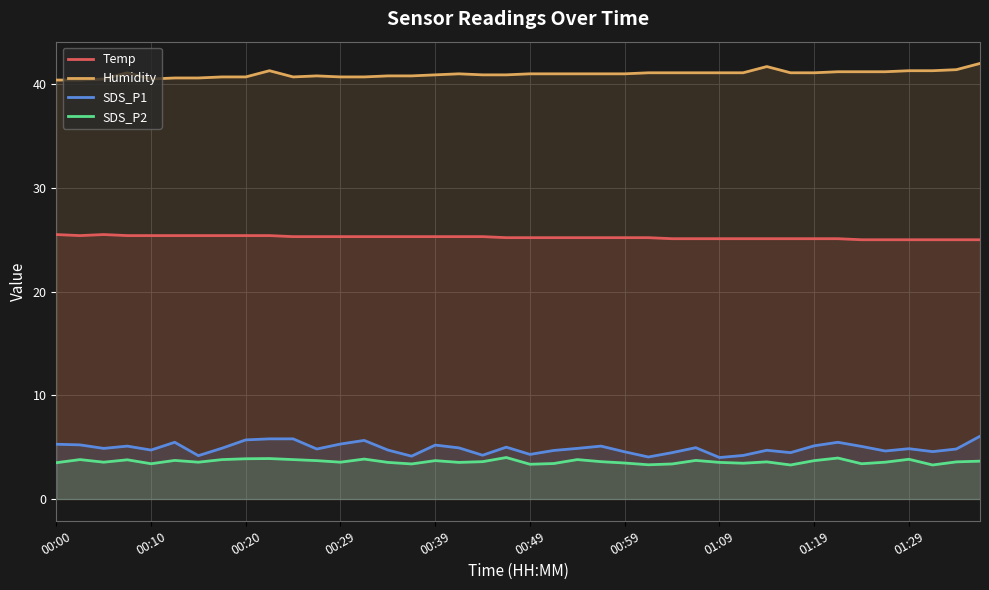

Which series has the largest total across all categories?

Humidity